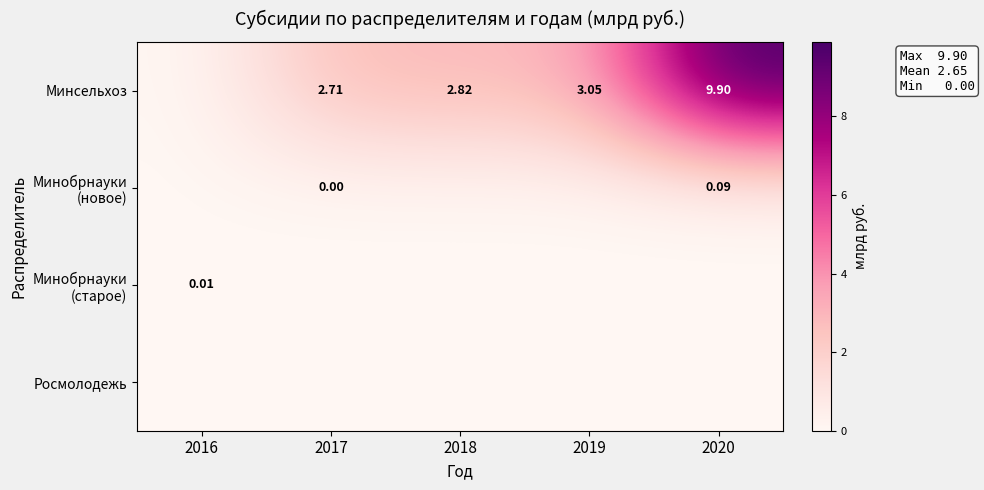

Which has a higher value, 2020 or 2016?

2020